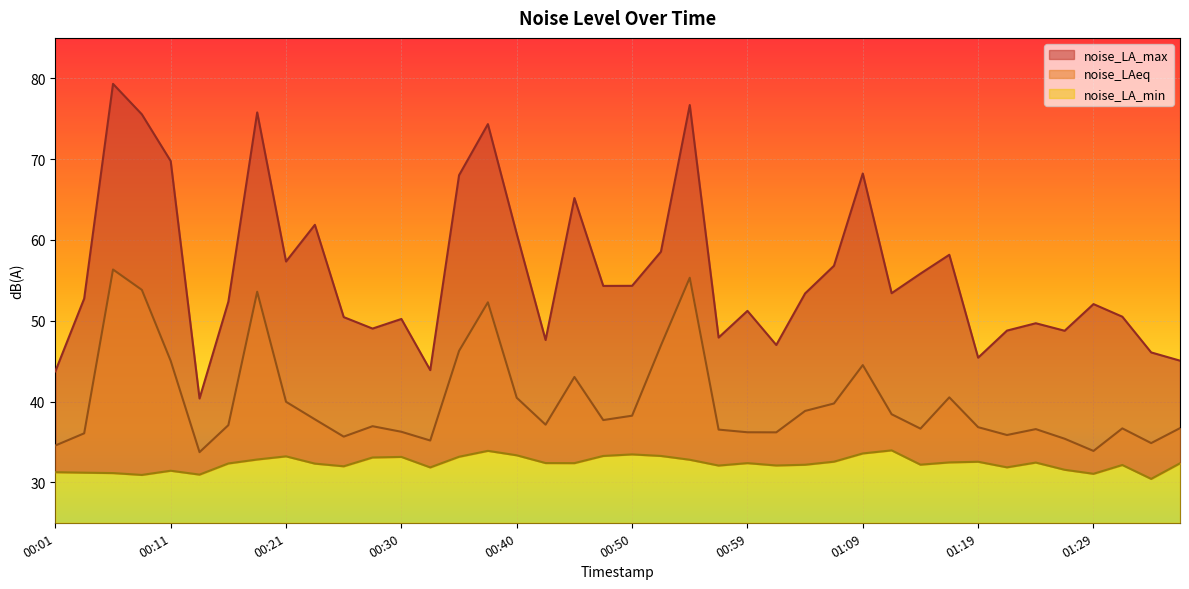

Reading right to left, transcribe all the data shown in this chart.

noise_LA_max: 01:36=45.1	01:33=46.1	01:31=50.5	01:29=52.1	01:26=48.8	01:24=49.7	01:21=48.8	01:19=45.4	01:16=58.2	01:14=55.8	01:12=53.4	01:09=68.2	01:07=56.8	01:04=53.4	01:02=47.0	00:59=51.2	00:57=47.9	00:55=76.7	00:52=58.5	00:50=54.3	00:47=54.3	00:45=65.2	00:42=47.6	00:40=60.8	00:38=74.3	00:35=68.0	00:33=43.9	00:30=50.2	00:28=49.0	00:25=50.5	00:23=61.9	00:21=57.3	00:18=75.8	00:16=52.4	00:13=40.4	00:11=69.8	00:09=75.5	00:06=79.3	00:04=52.7	00:01=43.7
noise_LAeq: 01:36=36.7	01:33=34.9	01:31=36.7	01:29=33.9	01:26=35.4	01:24=36.6	01:21=35.9	01:19=36.8	01:16=40.5	01:14=36.6	01:12=38.4	01:09=44.5	01:07=39.8	01:04=38.8	01:02=36.2	00:59=36.2	00:57=36.5	00:55=55.3	00:52=46.9	00:50=38.2	00:47=37.7	00:45=43.0	00:42=37.1	00:40=40.5	00:38=52.3	00:35=46.3	00:33=35.2	00:30=36.3	00:28=37.0	00:25=35.7	00:23=37.8	00:21=40.0	00:18=53.6	00:16=37.1	00:13=33.7	00:11=45.0	00:09=53.8	00:06=56.3	00:04=36.1	00:01=34.6
noise_LA_min: 01:36=32.4	01:33=30.4	01:31=32.1	01:29=31.1	01:26=31.6	01:24=32.5	01:21=31.9	01:19=32.5	01:16=32.5	01:14=32.2	01:12=34.0	01:09=33.6	01:07=32.6	01:04=32.2	01:02=32.1	00:59=32.4	00:57=32.1	00:55=32.8	00:52=33.3	00:50=33.5	00:47=33.3	00:45=32.4	00:42=32.4	00:40=33.4	00:38=33.9	00:35=33.2	00:33=31.9	00:30=33.1	00:28=33.1	00:25=32.0	00:23=32.3	00:21=33.2	00:18=32.8	00:16=32.3	00:13=31.0	00:11=31.4	00:09=30.9	00:06=31.1	00:04=31.2	00:01=31.3